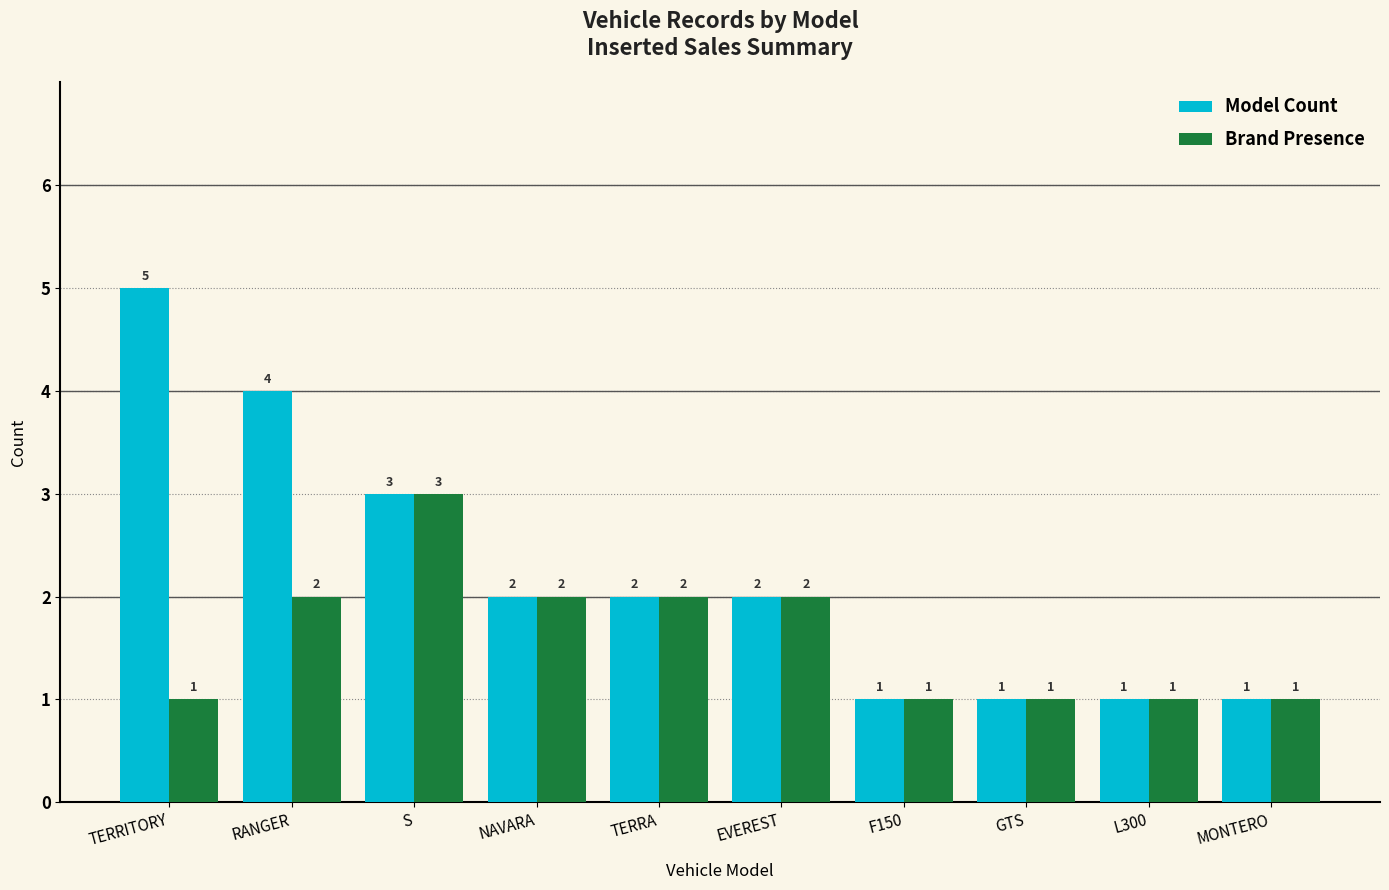

Which series has the widest spread of values?

Model Count